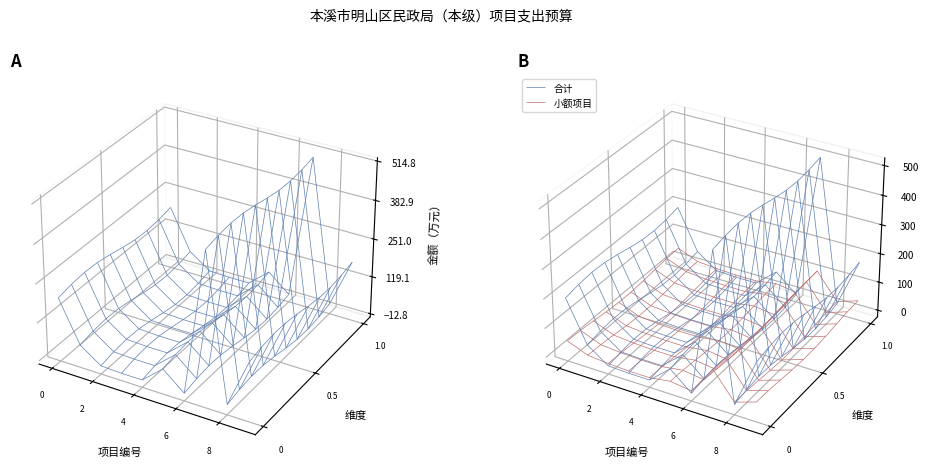

Reading left to right, extract all data points from this chart.

90-99周岁高龄老年人生活补贴资金=195	养老中心运营经费=55	婚姻登记处办公经费=5	全区地名区划测绘工作经费=2	困难群众救助人员档案电子化=2	超龄占地人员补助=63	高龄失能养老服务补贴=3	困难群众救助补助资金（区级配套）=500	精简退职职工生活补助（区级配套）=12	残疾人两项补贴（区级配套）=180